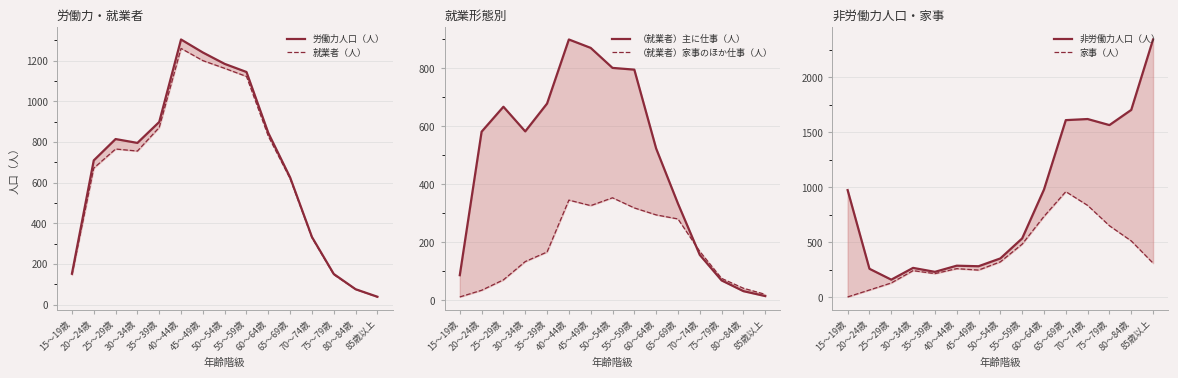

How many lines are shown in the chart?

6